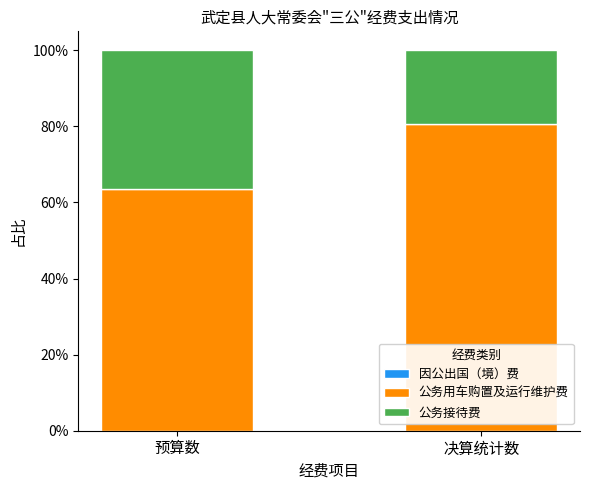

What is the total value across all series at 决算统计数?

100.0